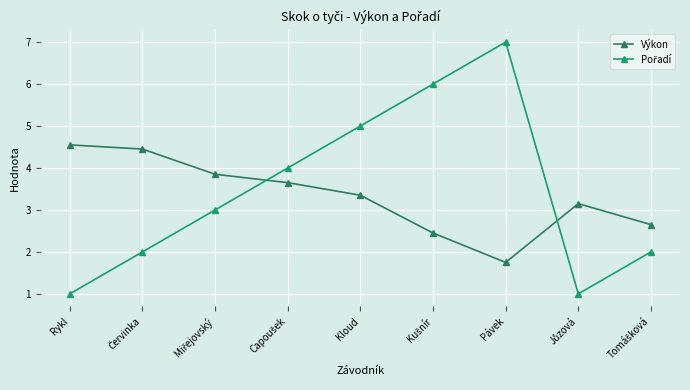

What is the maximum value shown in the chart?

7.0